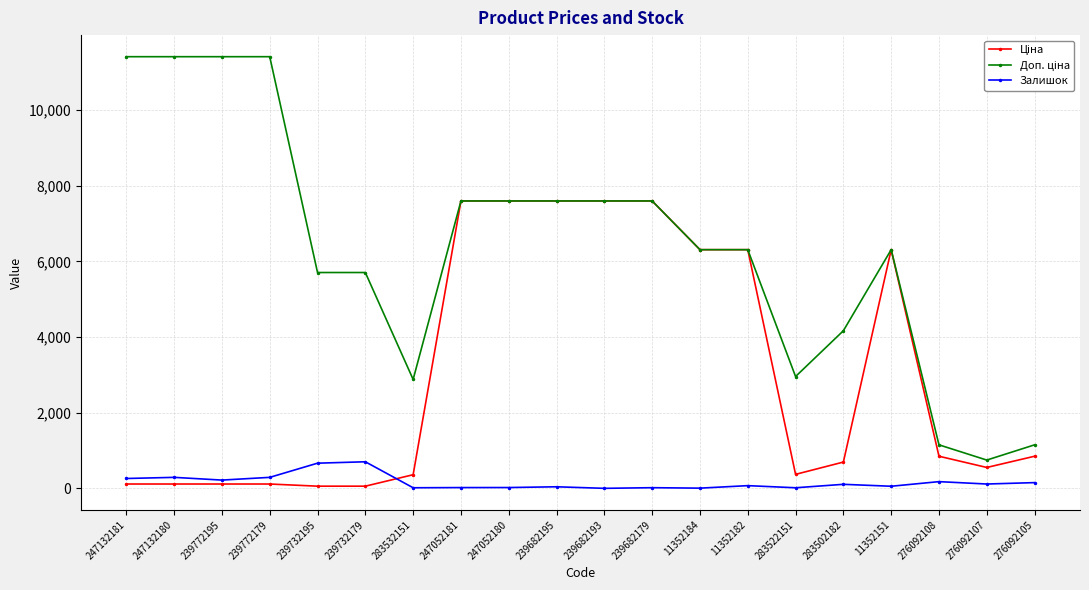

At how many categories does at least one series exceed 8347?

4